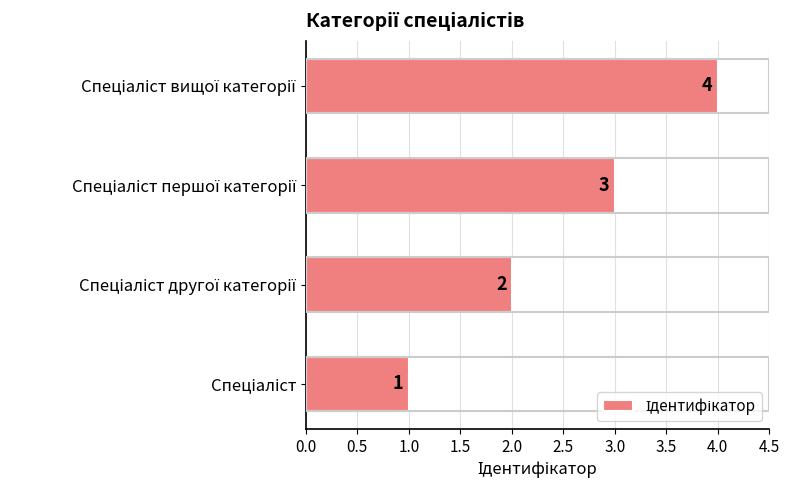

What is the greatest value displayed?

4